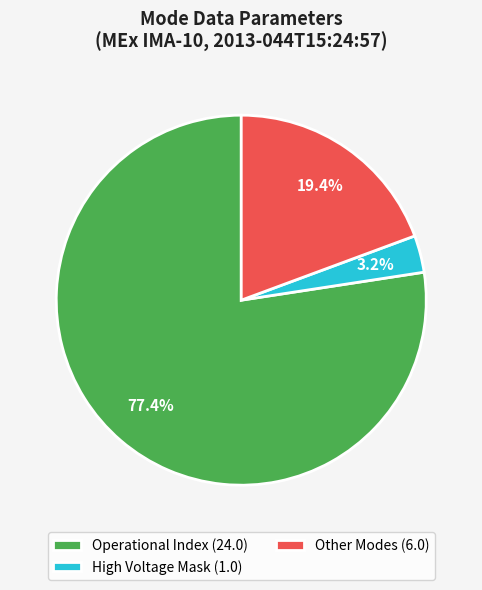

What percentage do Operational Index (24.0) and High Voltage Mask (1.0) together represent?

80.6%